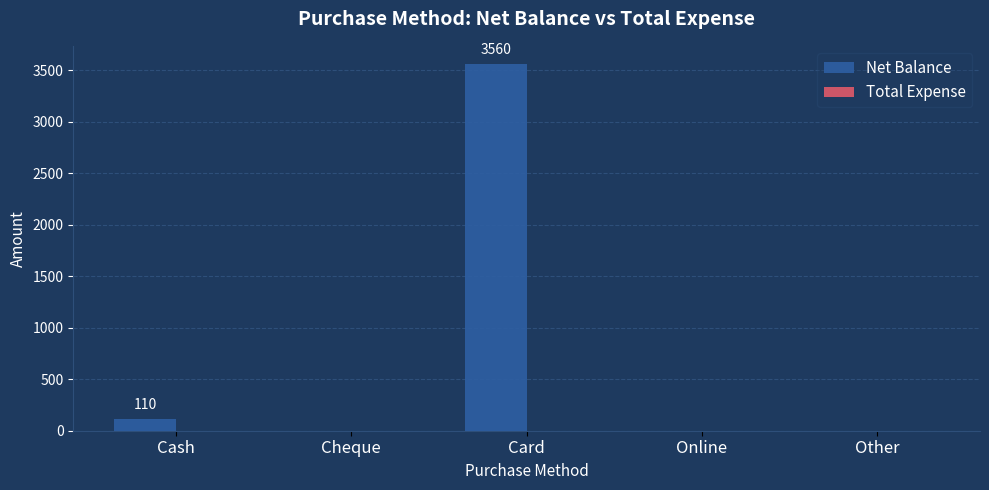

Between Card and Cash, which is larger?

Card